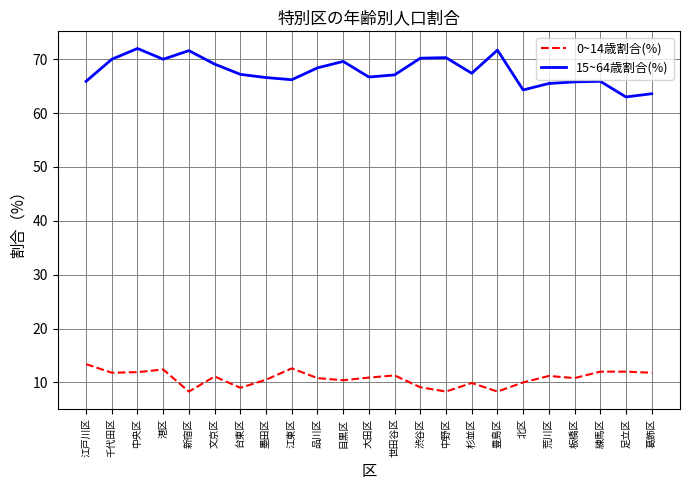

Between 目黒区 and 葛飾区, which series saw the biggest shift?

15~64歳割合(%)